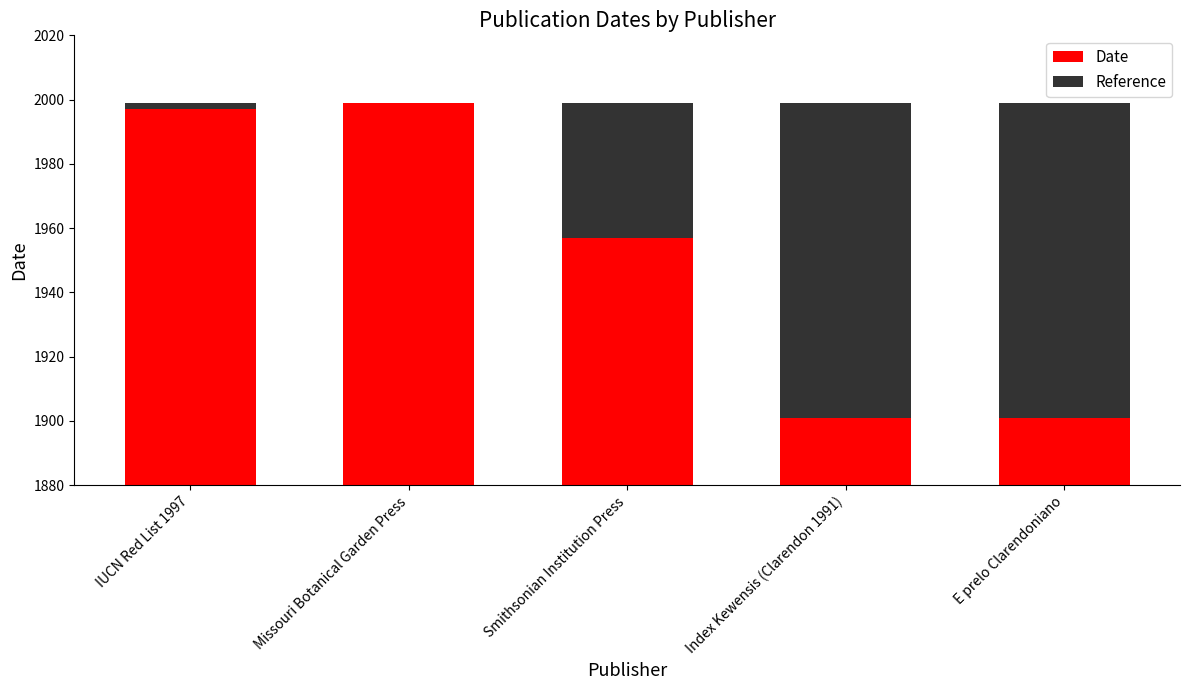

How many categories are shown in the chart?

5